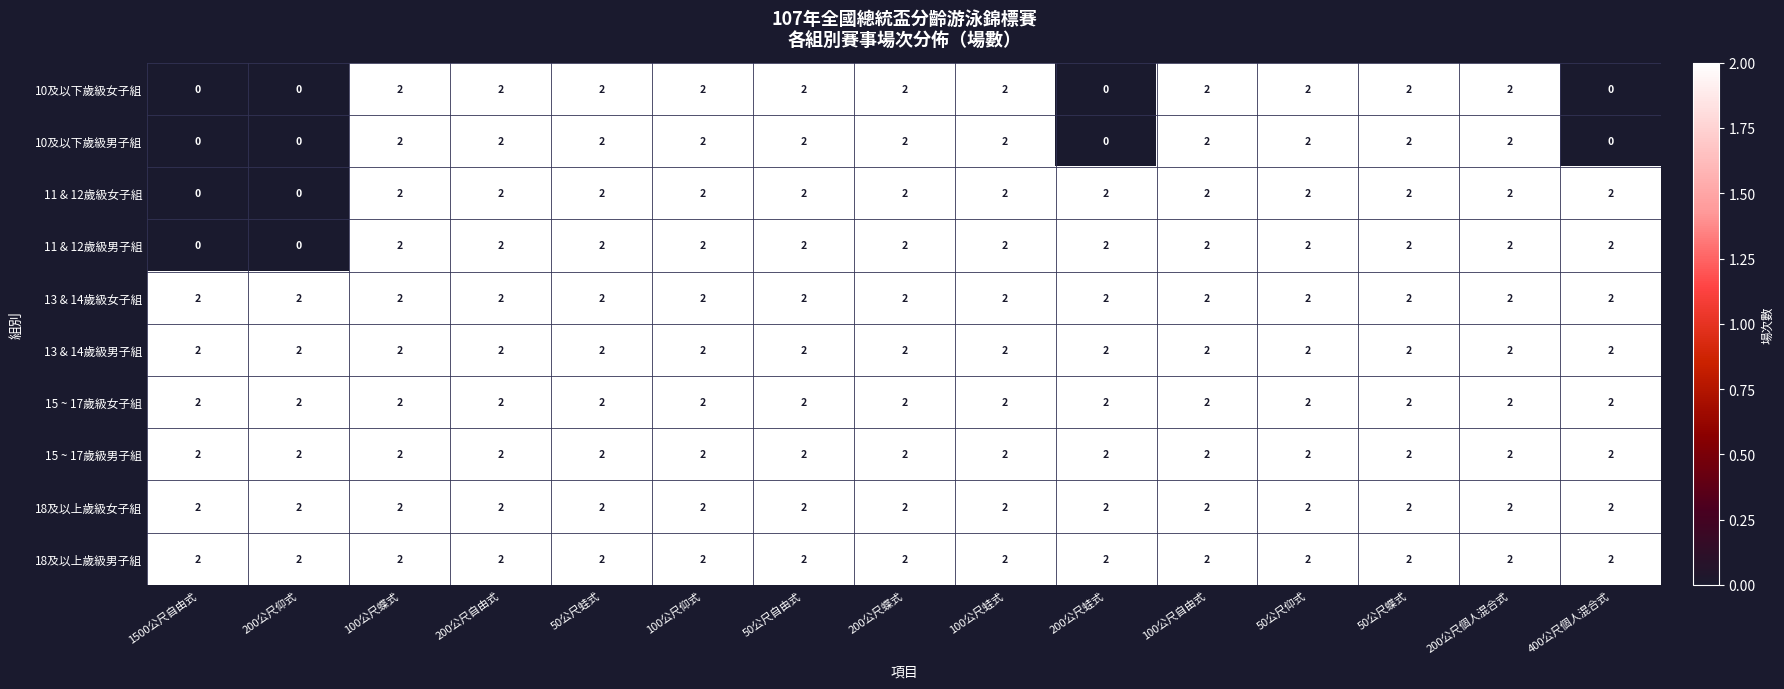

What is the total value across all series at 200公尺自由式?

20